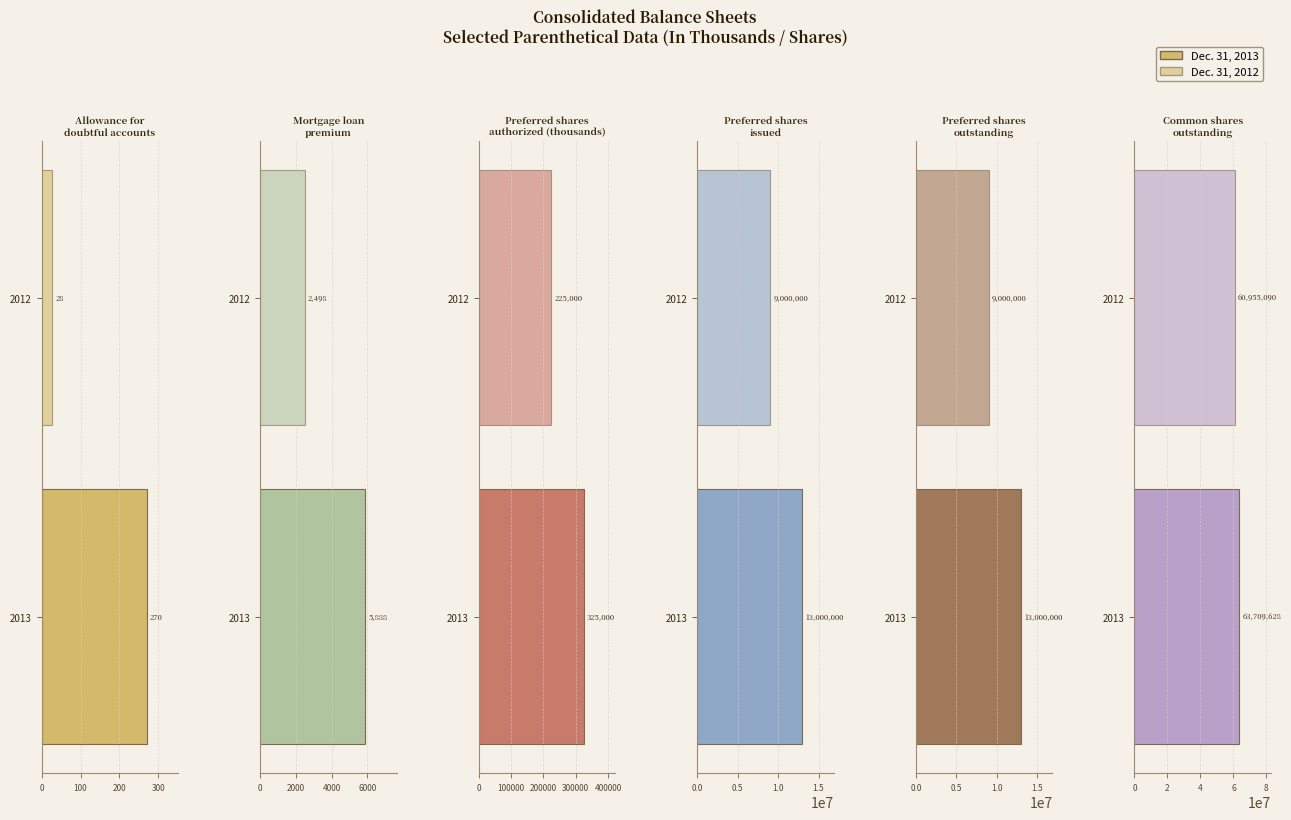

Rank the series by their maximum value, from lowest to highest.

Dec. 31, 2012, Dec. 31, 2013